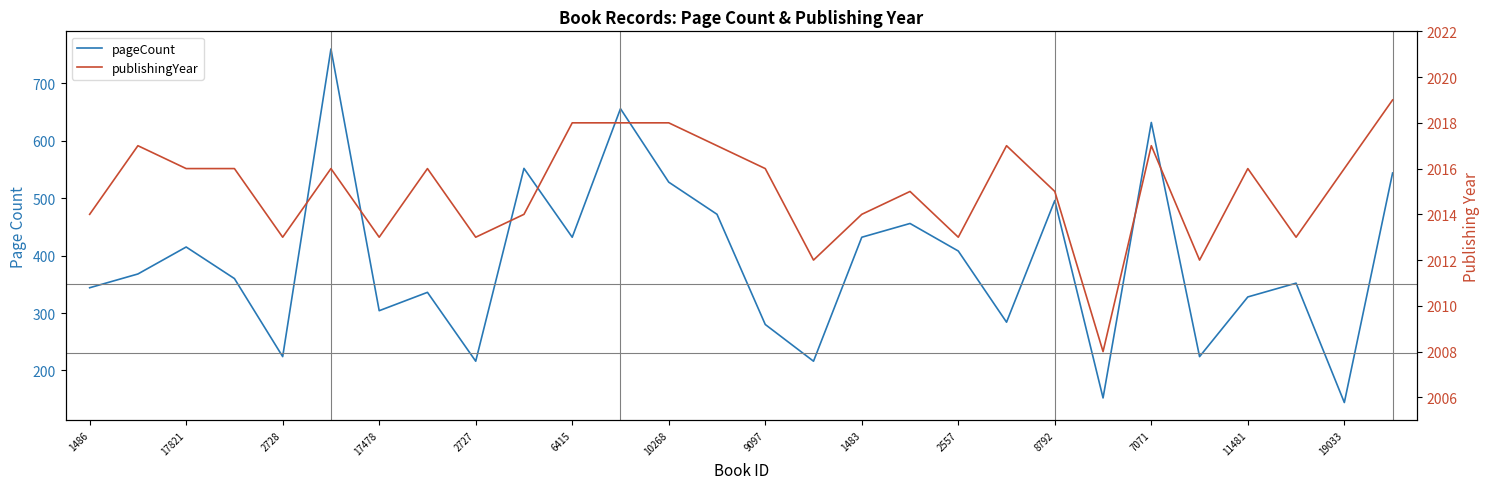

The value of pageCount at 23 is 136. True or false?

False